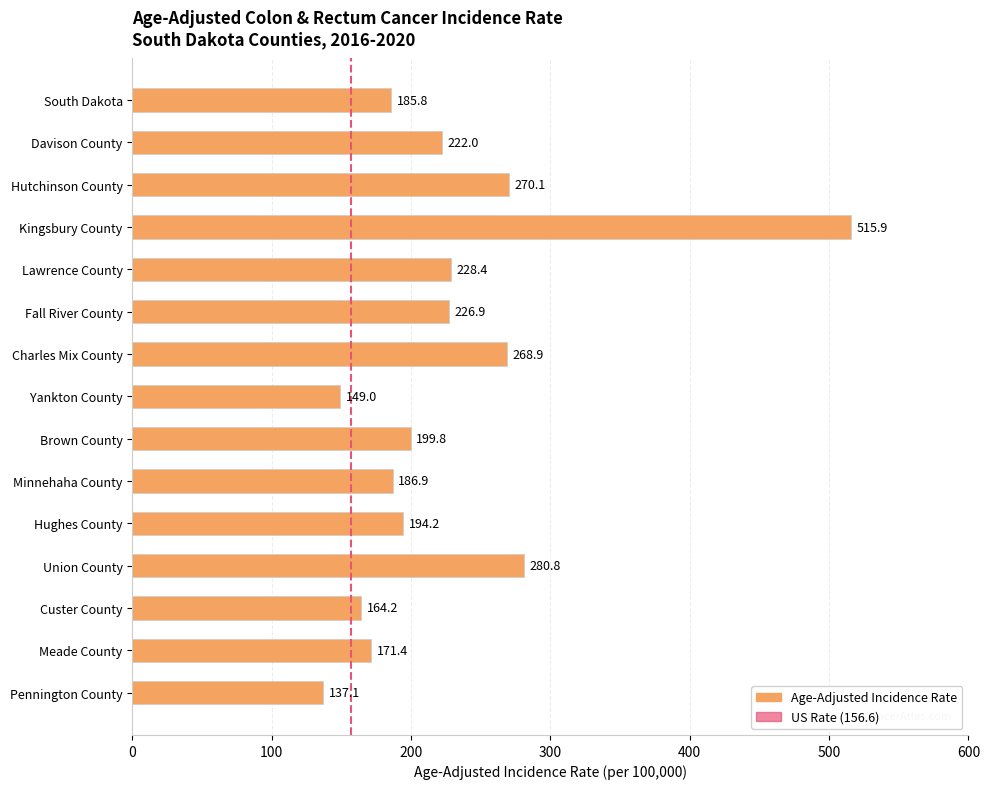

What is the label of the 8th bar from the top?

Yankton County